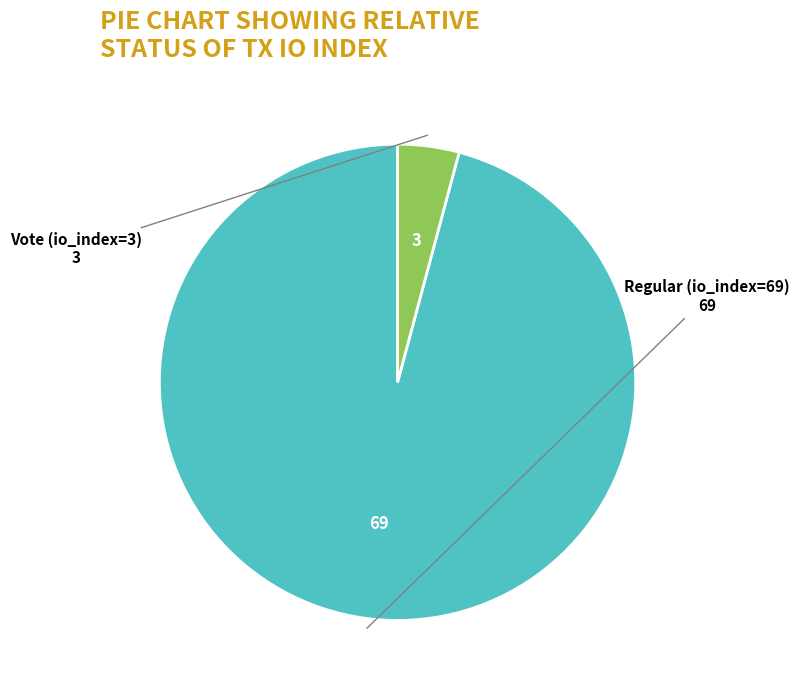

Is there any slice that represents more than half of the pie?

Yes